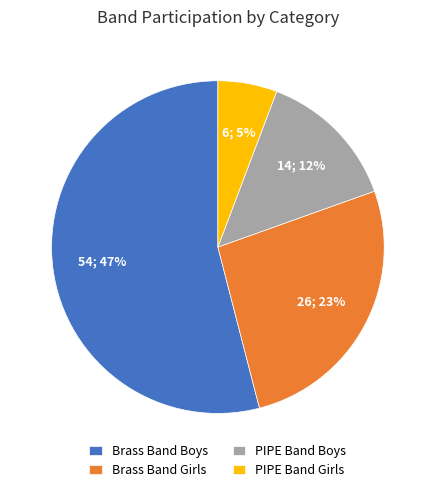

Which slice represents more than half of the pie?

Brass Band Boys